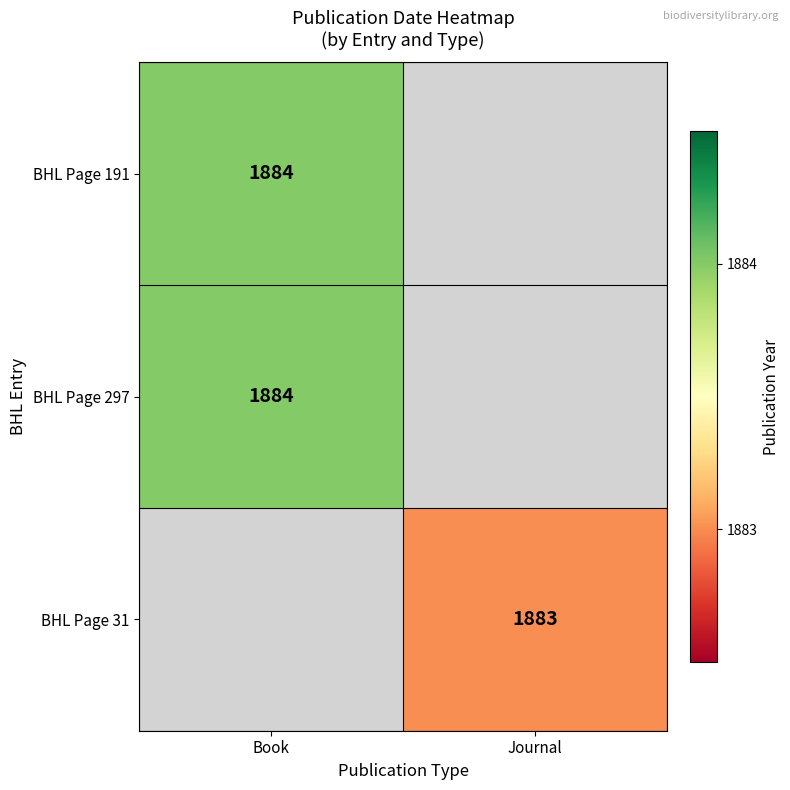

The value of BHL Page 191 at Book is 650. True or false?

False